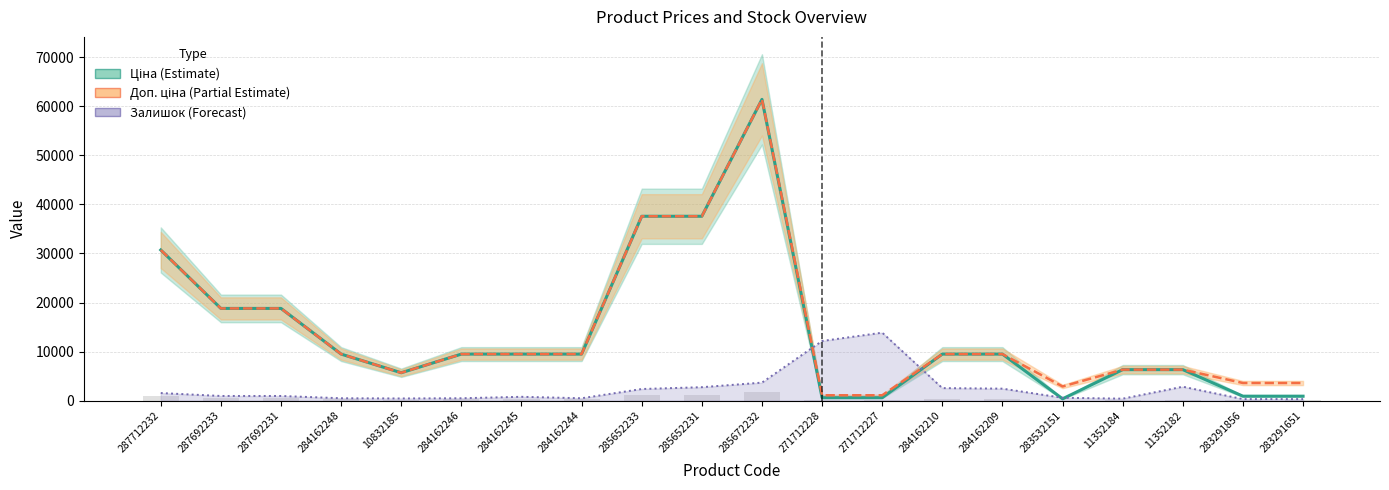

What are all the series names shown in the legend?

Ціна (Estimate), Доп. ціна (Partial Estimate), Залишок (Forecast)